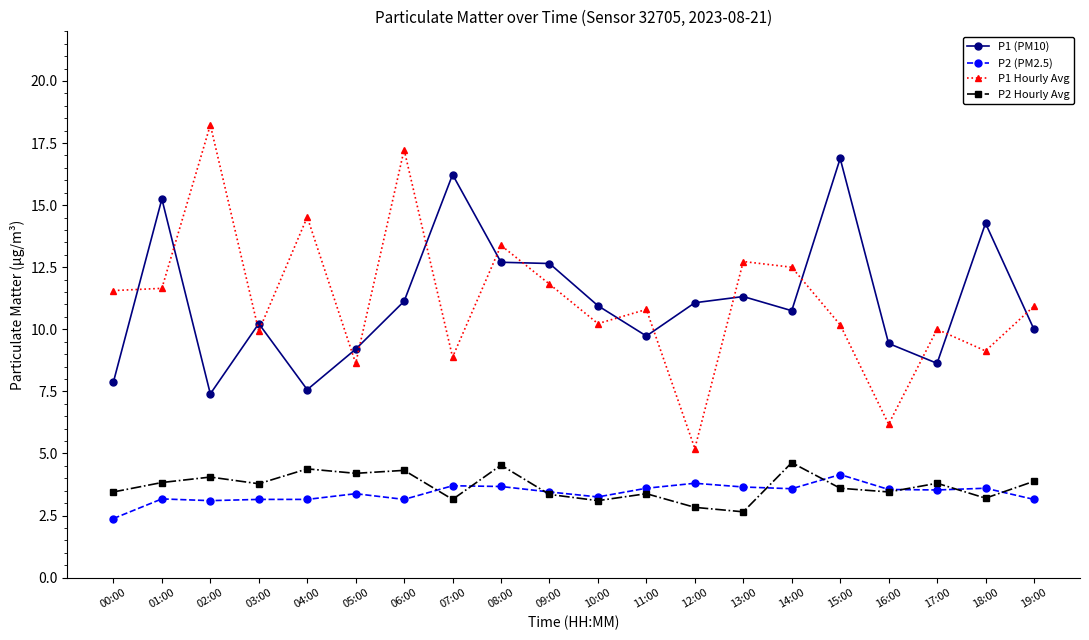

What is the difference between the highest and lowest values at 02:00?

15.1